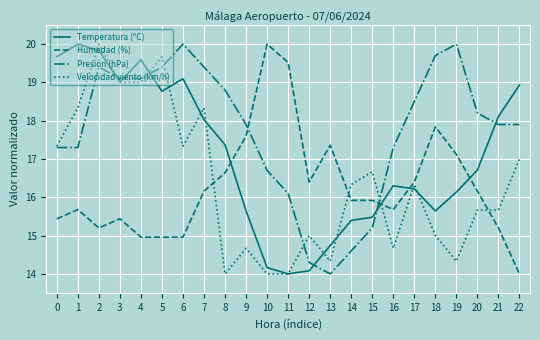

What is the average value of the Humedad (%) series?

16.3